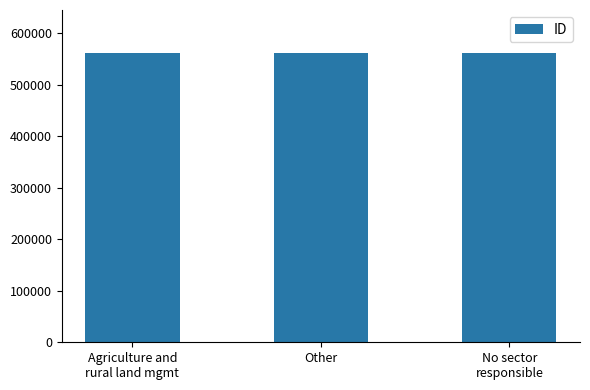

Count the number of data series in this chart.

1